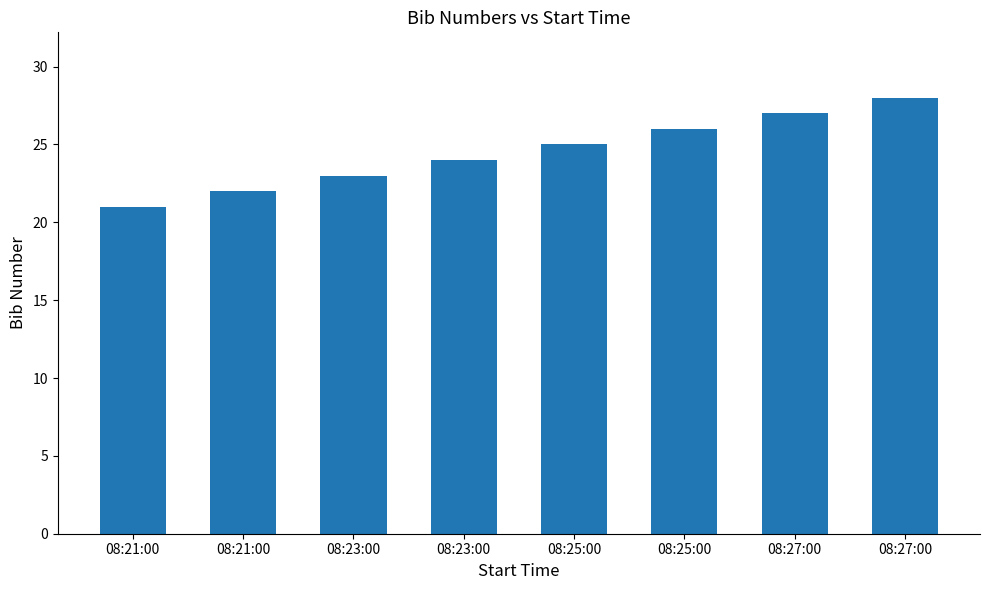

How many data points does each series have?

8